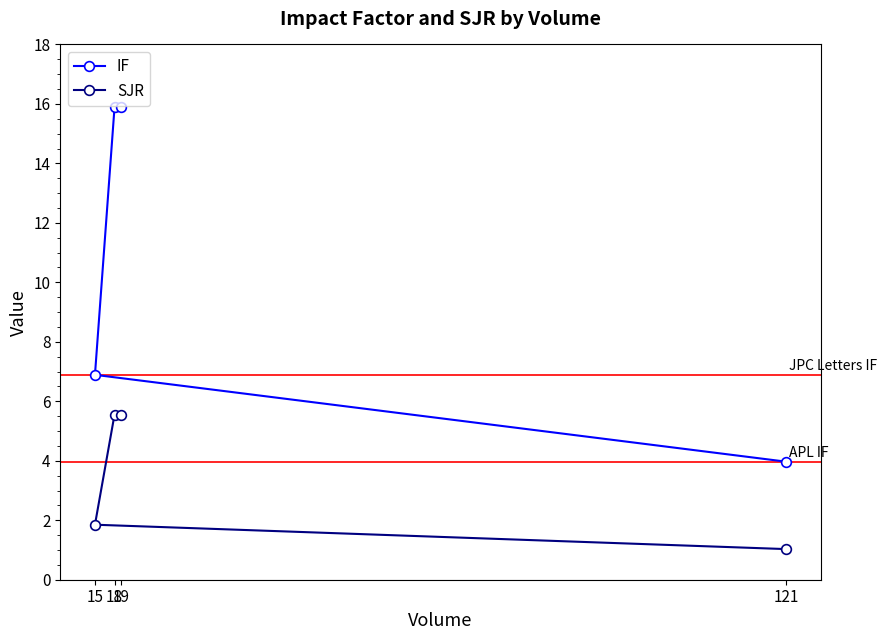

Which category has the lowest value across all series?

121